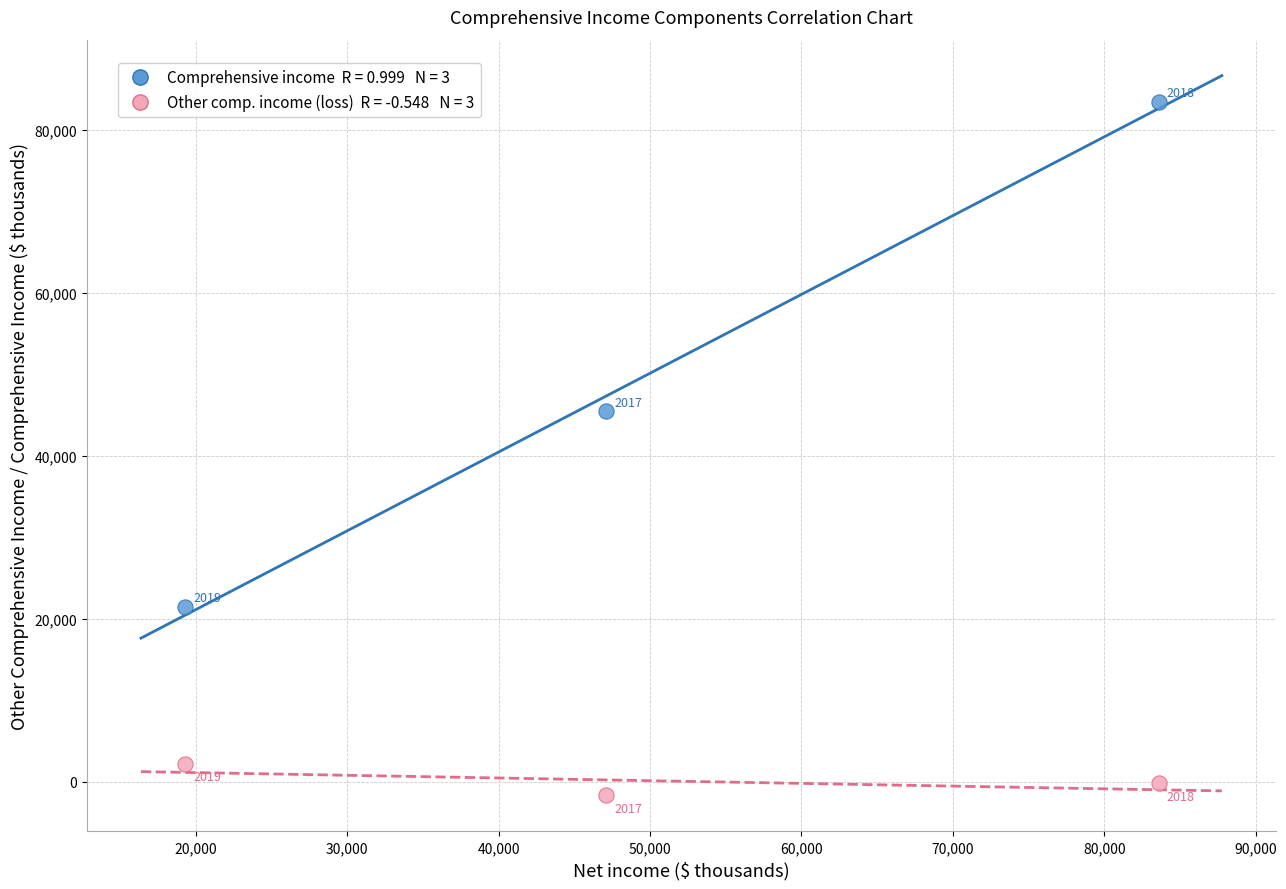

Across all series, what Y value is closest to 40887?

45443